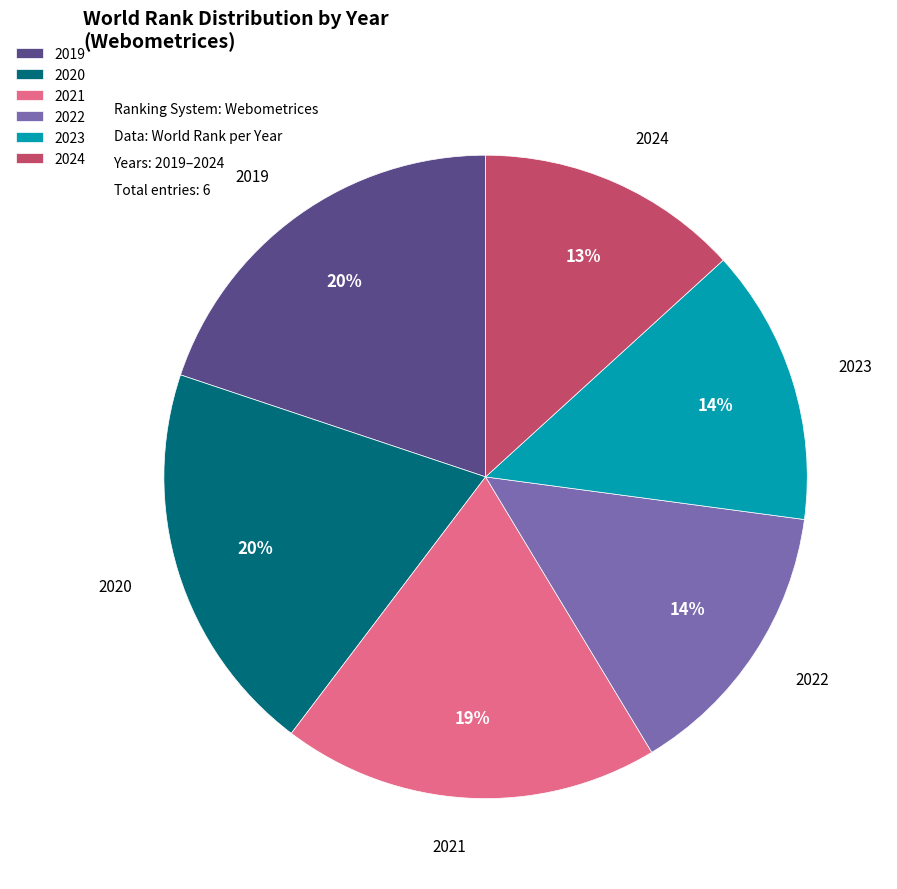

How many slices are in this pie chart?

6